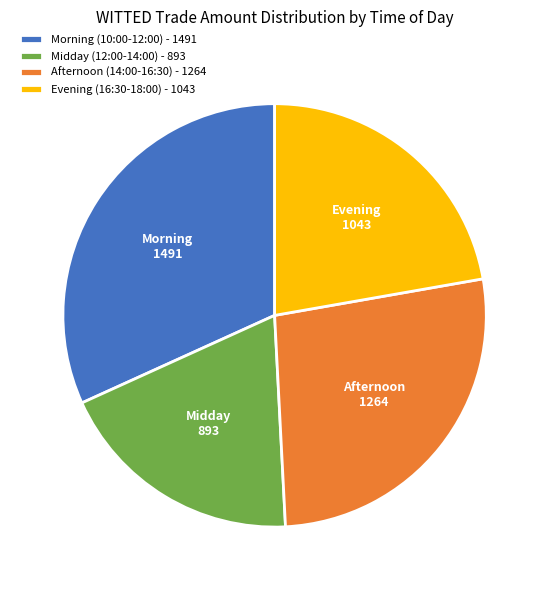

Rank the categories by value from lowest to highest.

Midday (12:00-14:00) - 893, Evening (16:30-18:00) - 1043, Afternoon (14:00-16:30) - 1264, Morning (10:00-12:00) - 1491